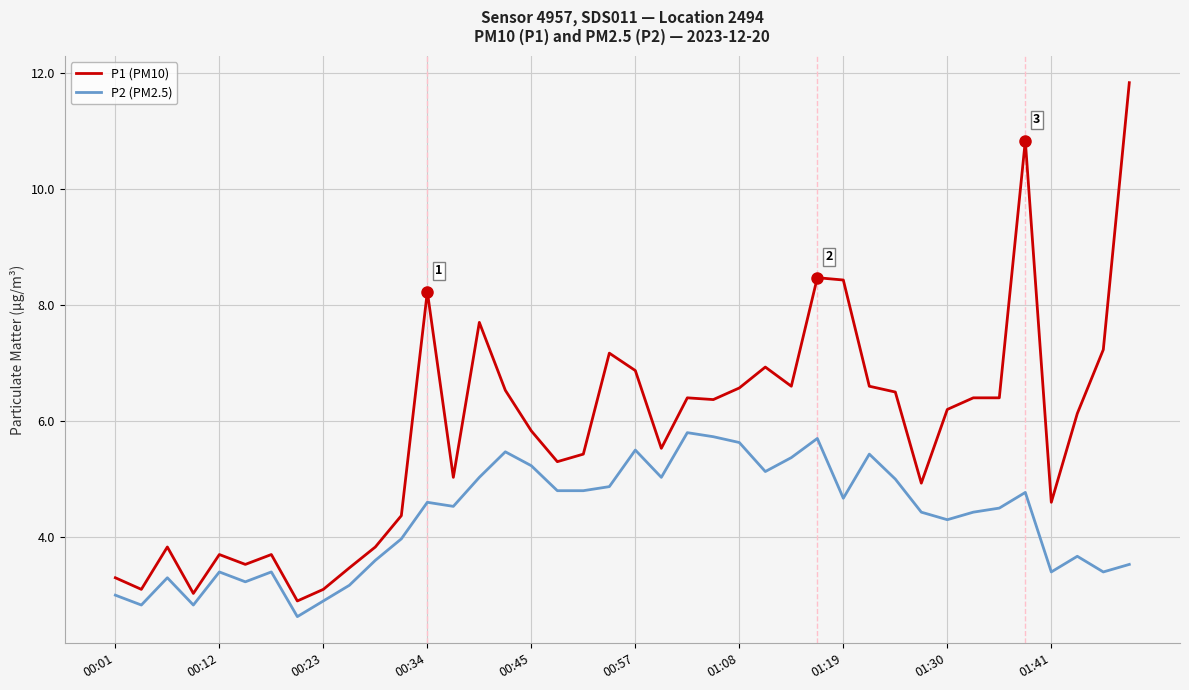

Which series has the largest total across all categories?

P1 (PM10)